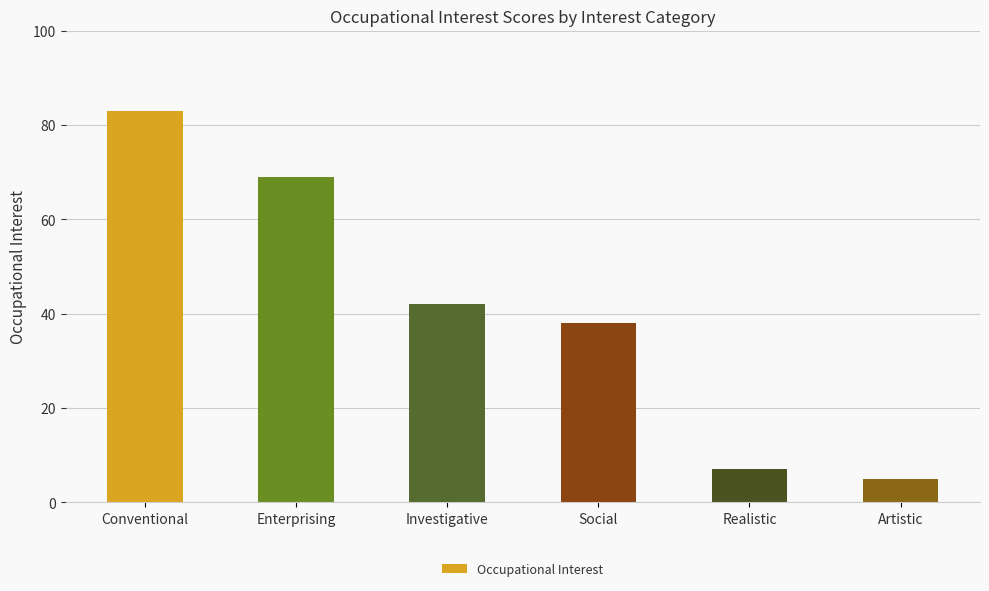

Rank the categories by value from highest to lowest.

Conventional, Enterprising, Investigative, Social, Realistic, Artistic